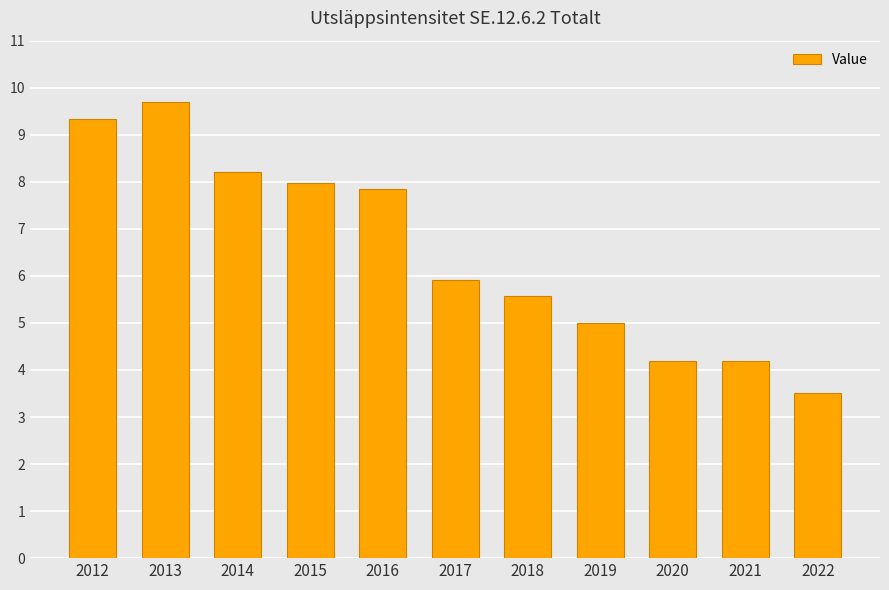

Reading left to right, transcribe all the data shown in this chart.

9.3	9.7	8.2	8.0	7.8	5.9	5.6	5.0	4.2	4.2	3.5